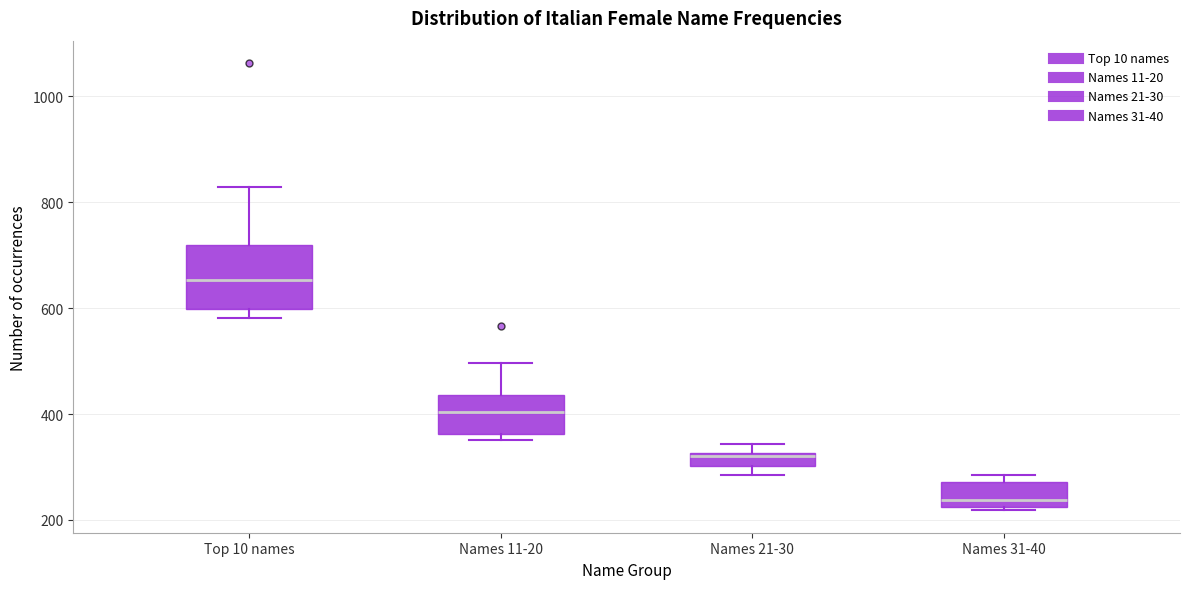

Where is the upper edge of the box for Names 11-20 on the y-axis? The values are not printed on the chart, so give them approximately, as read against the axis.

440